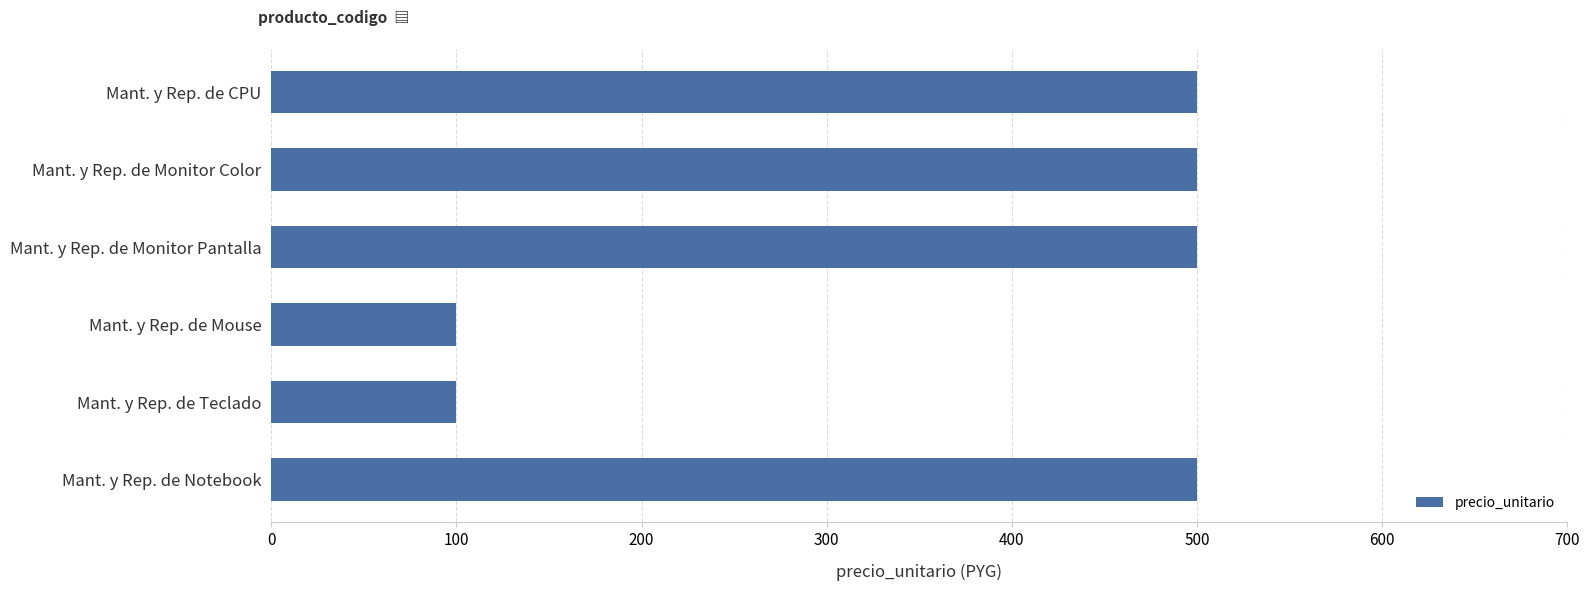

The chart shows a value of 100 at Mant. y Rep. de Mouse. True or false?

True